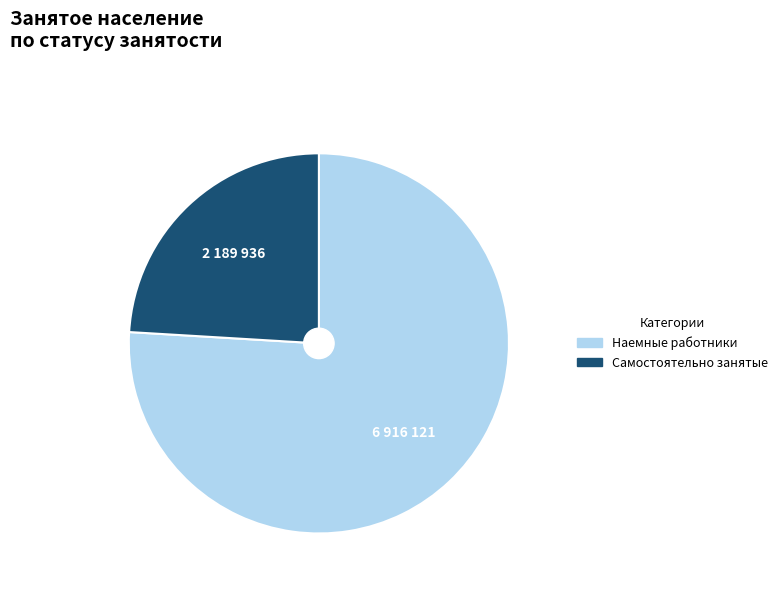

Rank the categories by value from highest to lowest.

Наемные работники, Самостоятельно занятые